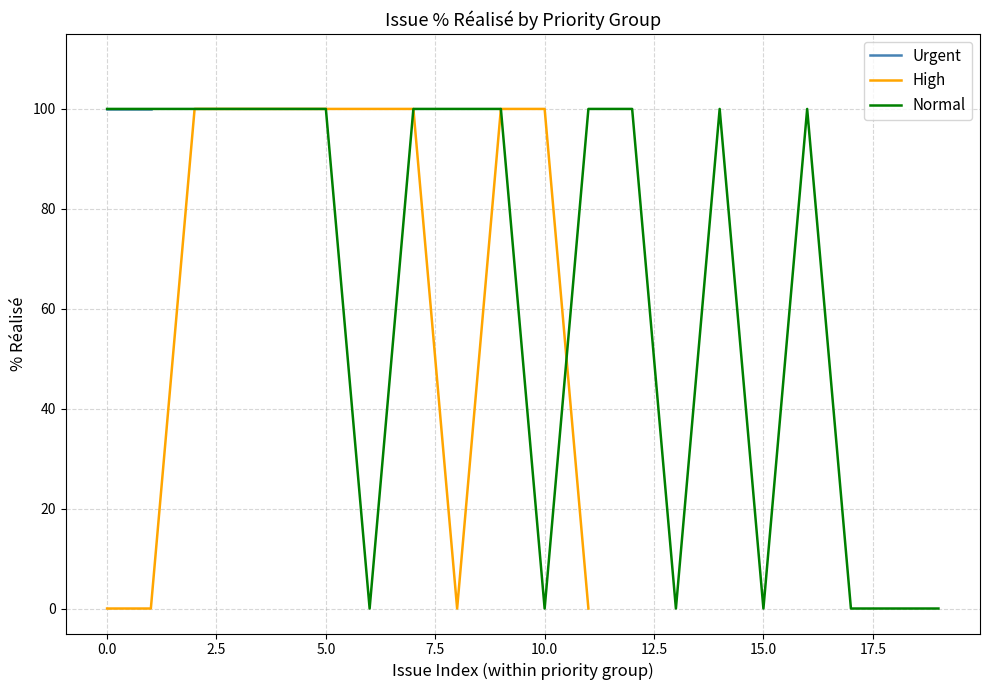

The value of High at 10.0 is 100. True or false?

True